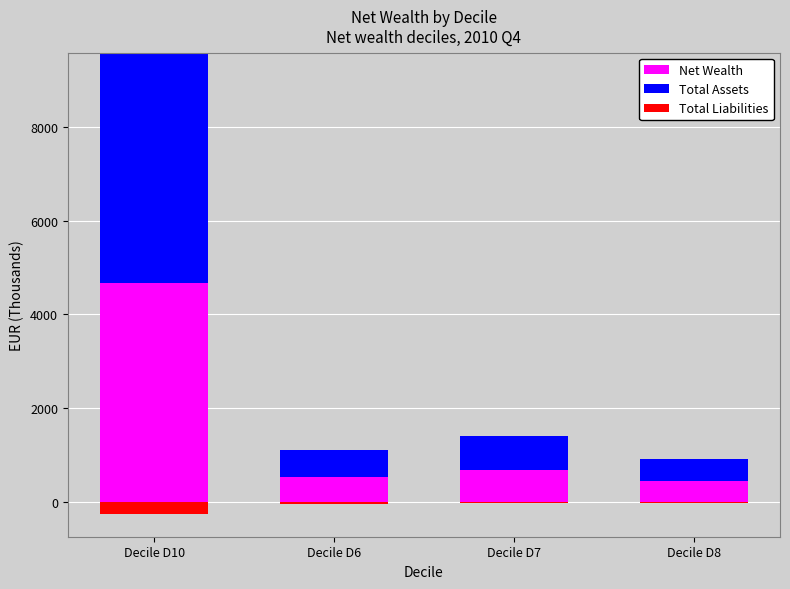

Which series has the largest range (max minus min)?

Total Assets